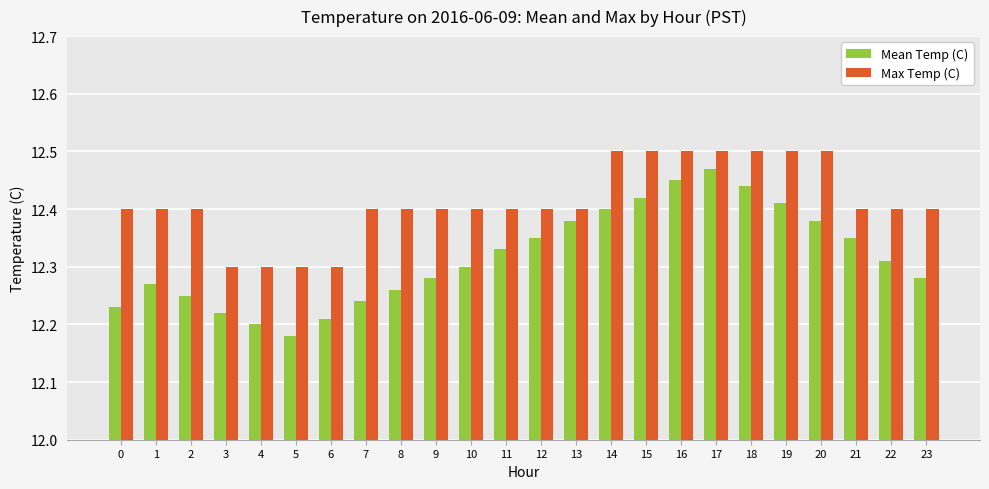

Does the chart contain stacked bars?

No